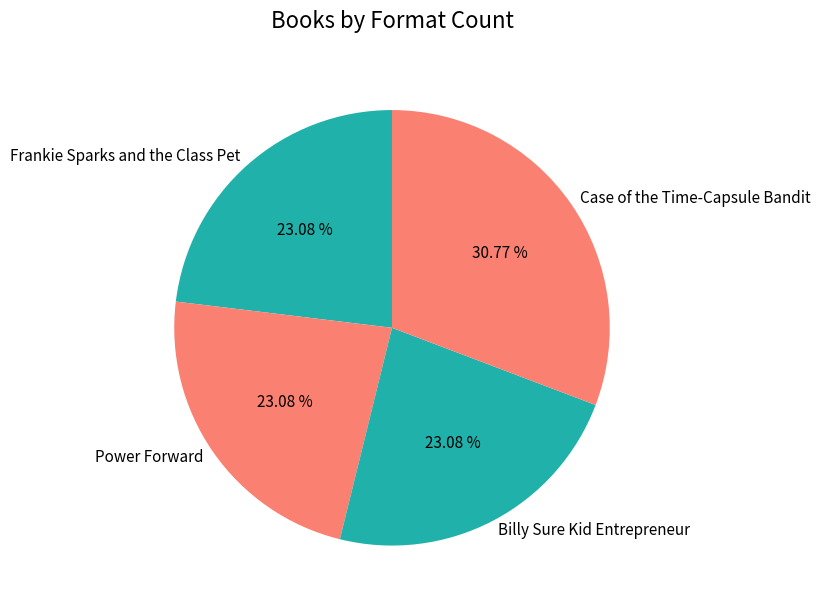

True or false: Case of the Time-Capsule Bandit accounts for 31% of the total.

True